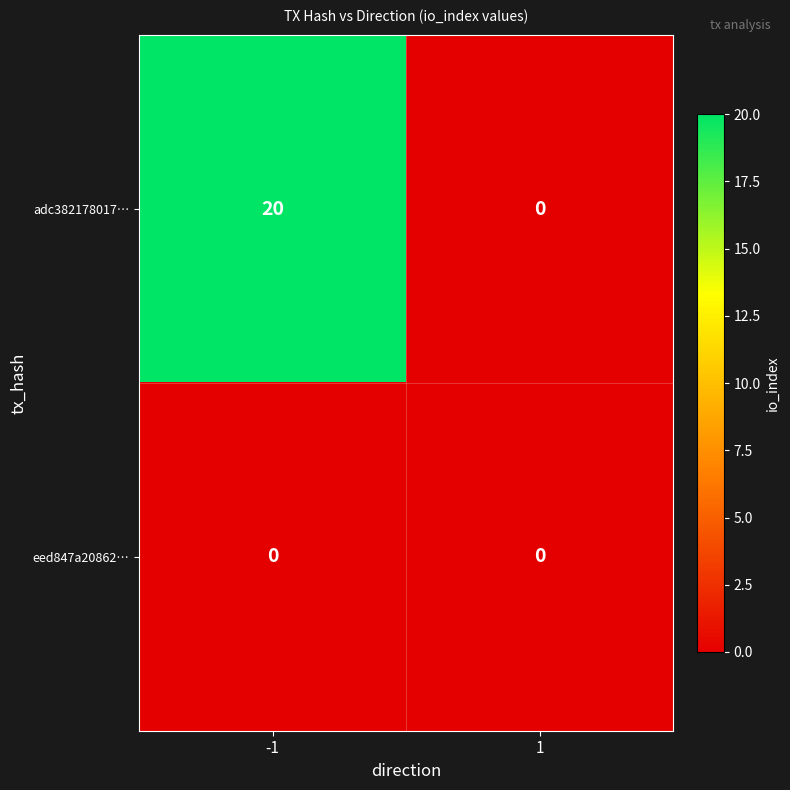

Which series has the largest total across all categories?

adc382178017…